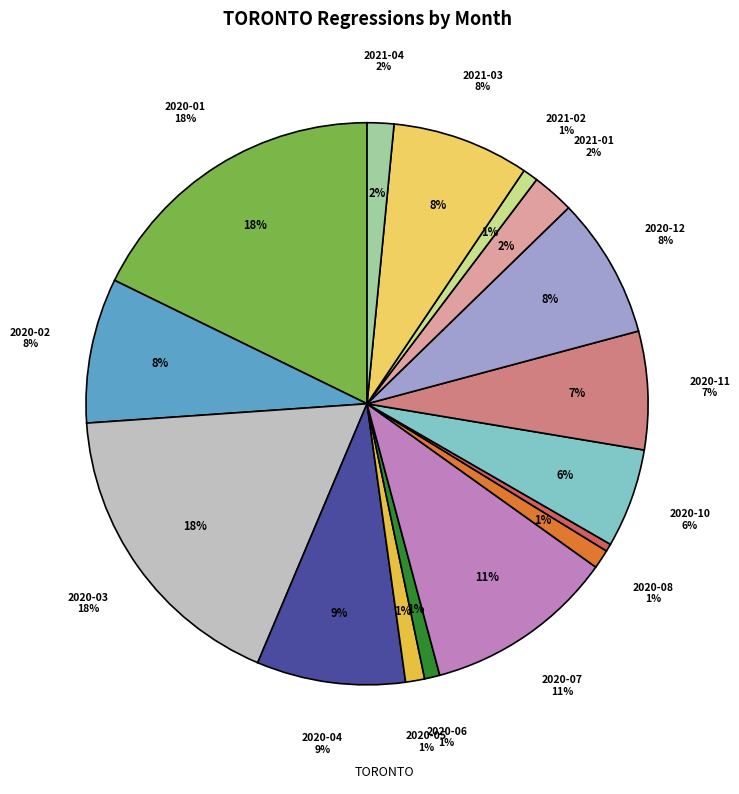

Is it true that 2020-05 is 13% of the pie?

False